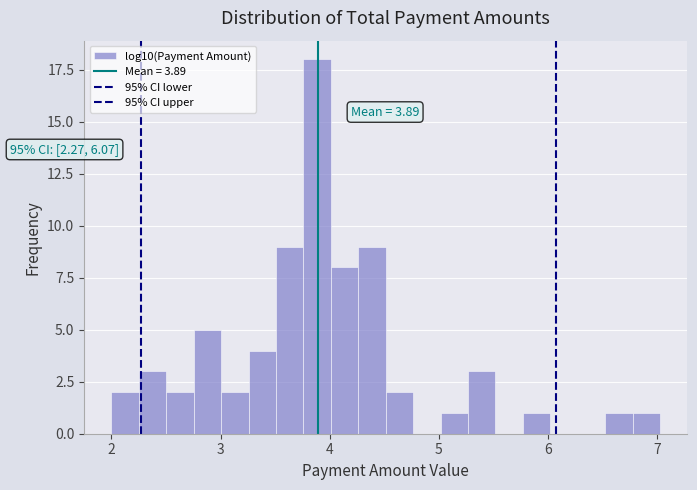

Read against the x-axis, roughly where is the centre of the tallest bar?

3.9